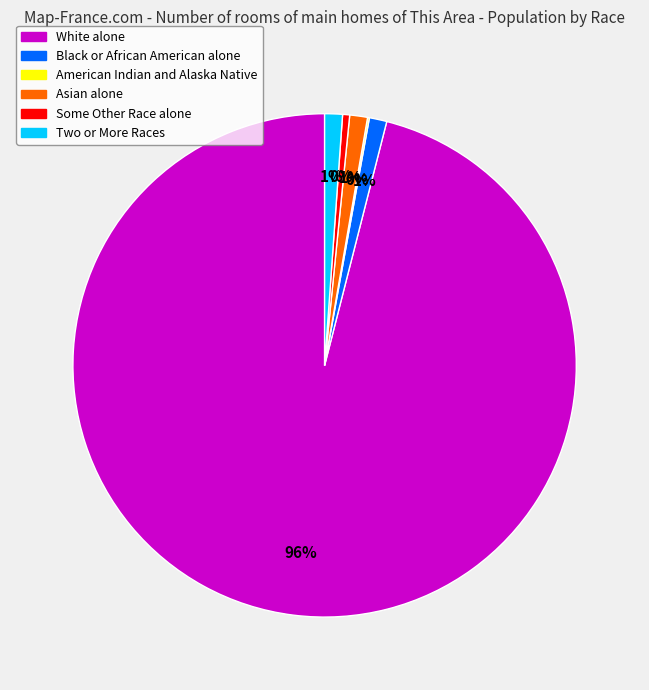

To the nearest percent, what portion does Two or More Races represent?

1%